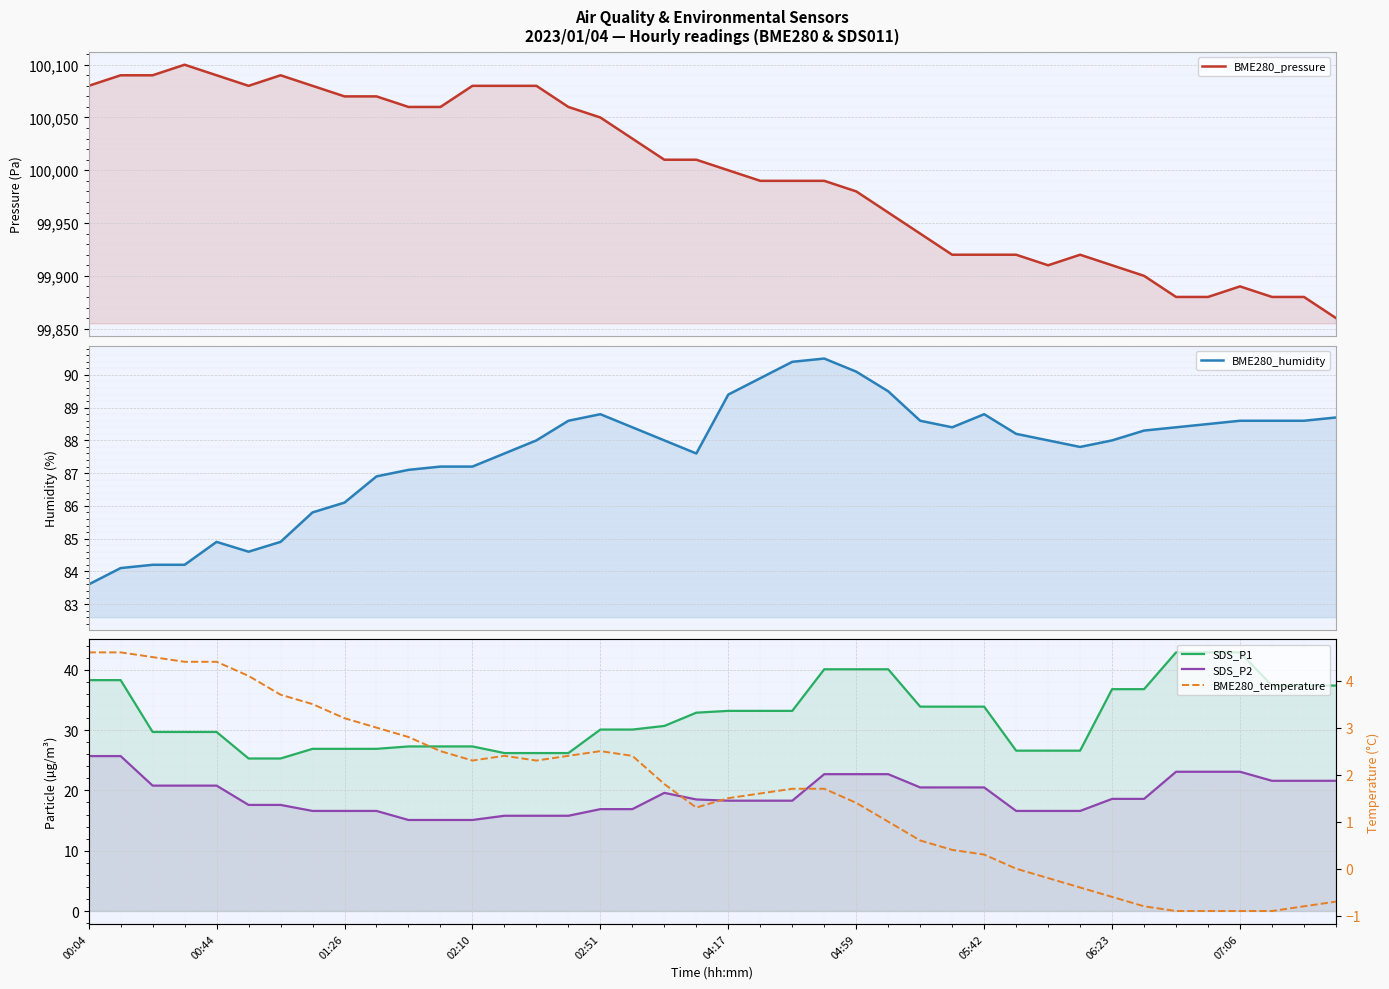

The BME280_pressure series shows 61545.1 at 05:42. True or false?

False